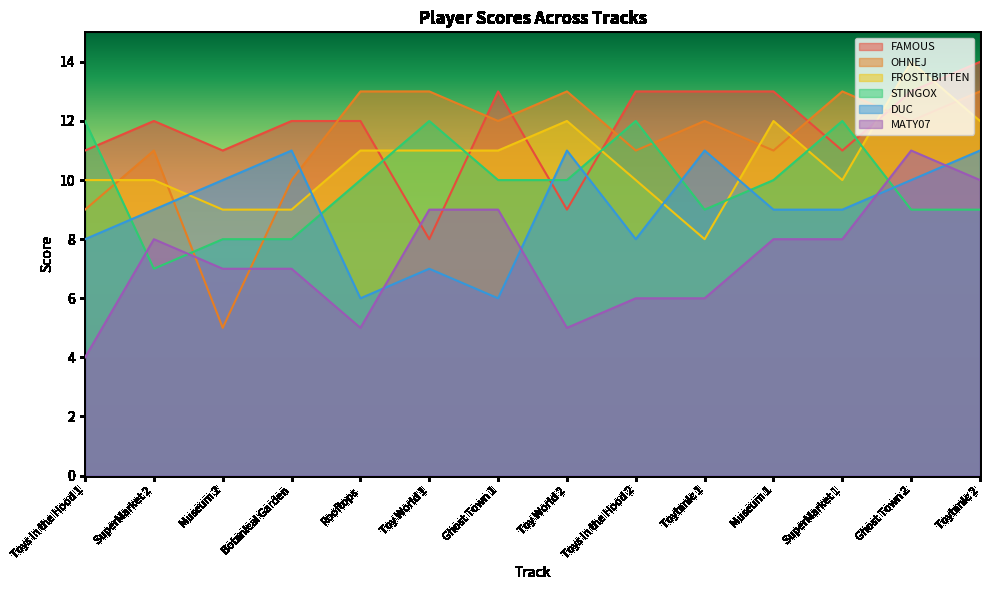

What is the difference between the maximum and minimum values in the MATY07 series?

7